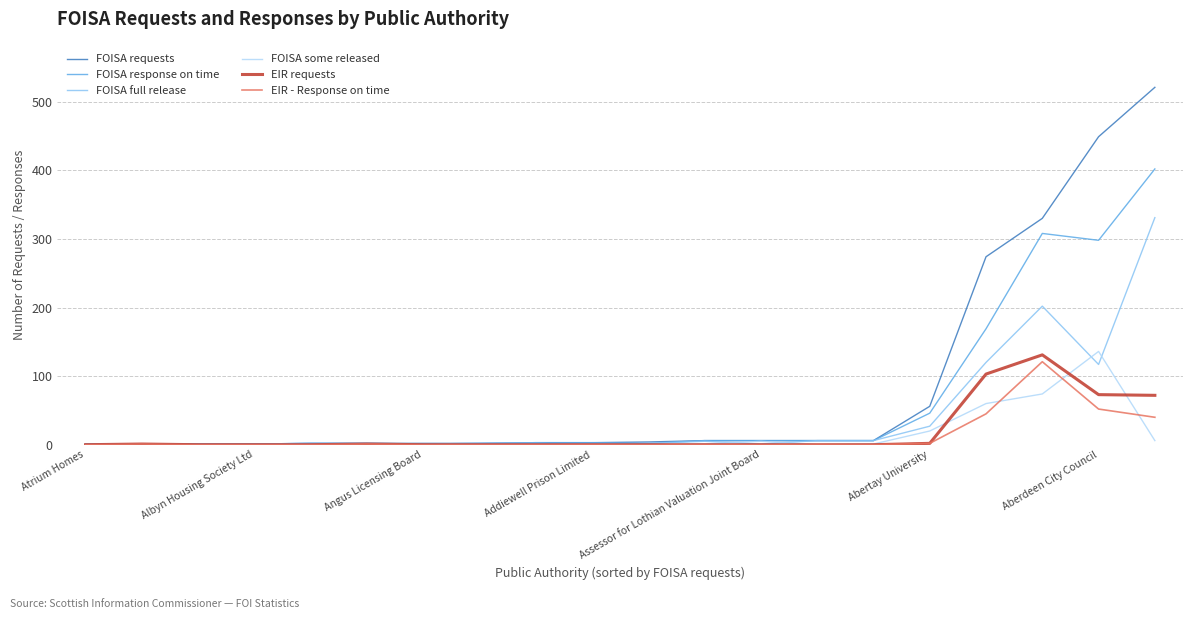

What is the highest value of the EIR - Response on time series?

121